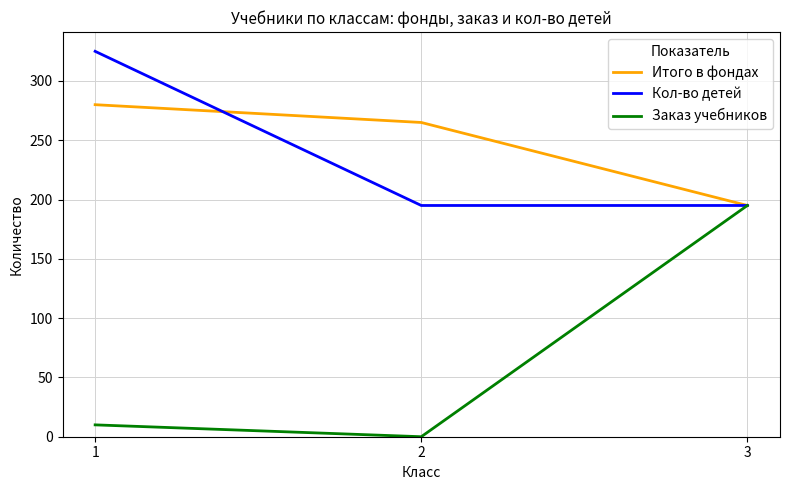

True or false: Кол-во детей has a value of 195 at 3.

True